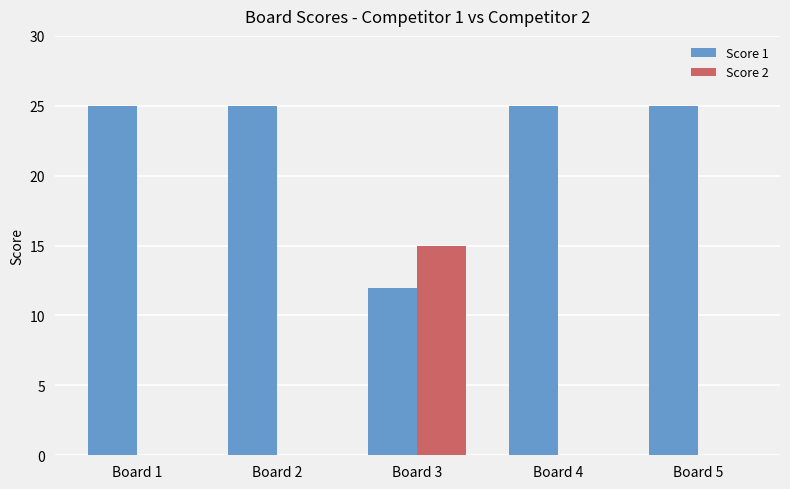

Count the number of categories in the chart.

5